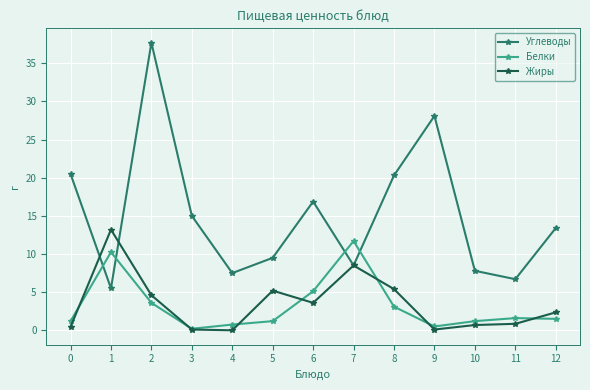

What is the value of the Жиры point at the 9th from the left?

5.4